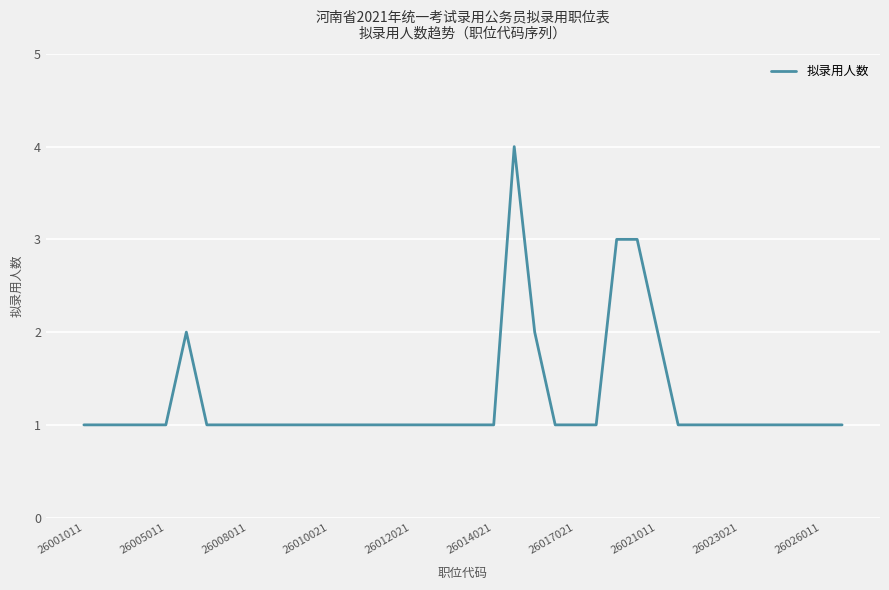

What is the difference between the maximum and second lowest values?

3